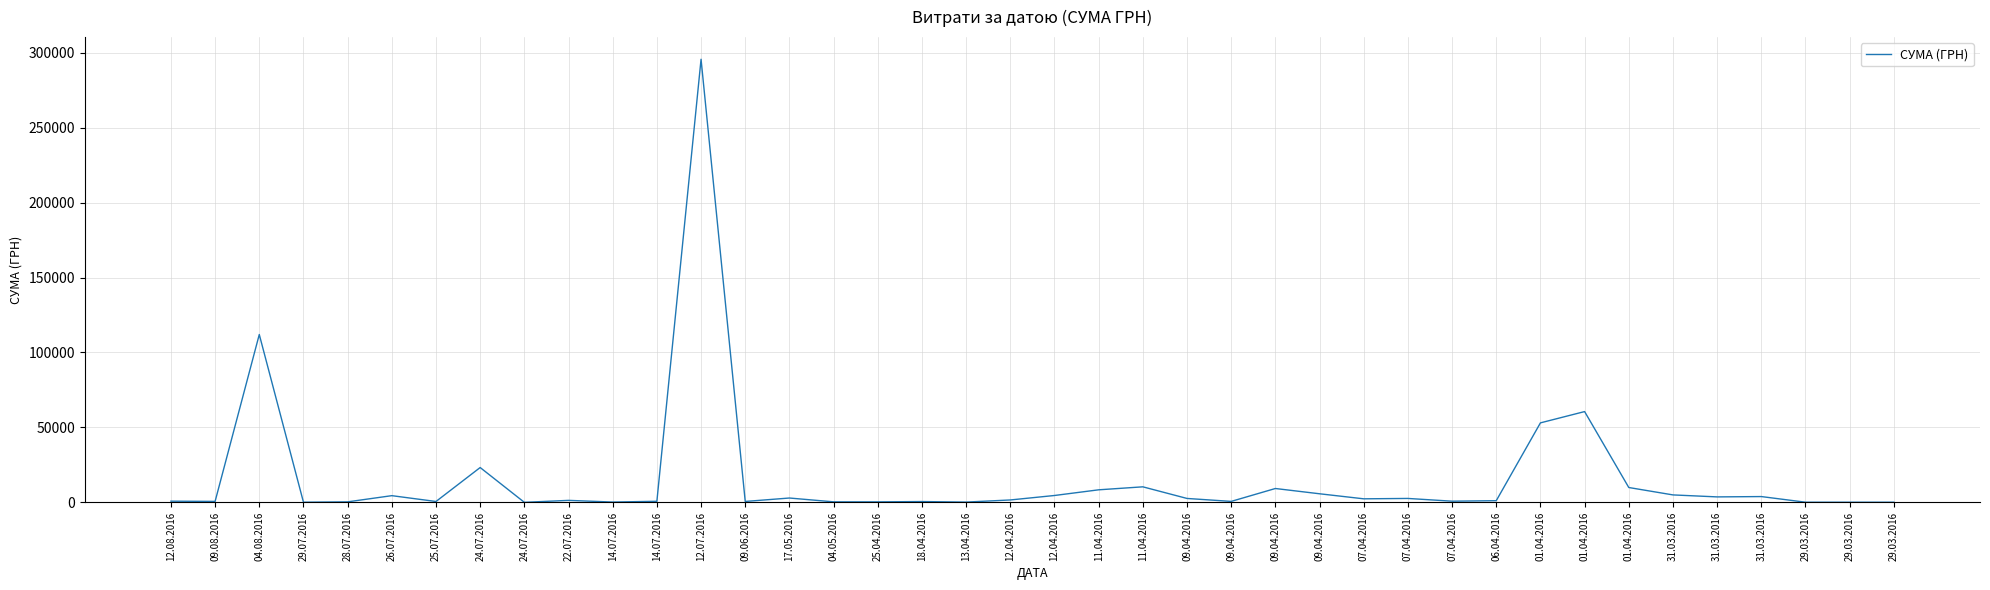

What is the label of the 24th point from the right?

25.04.2016